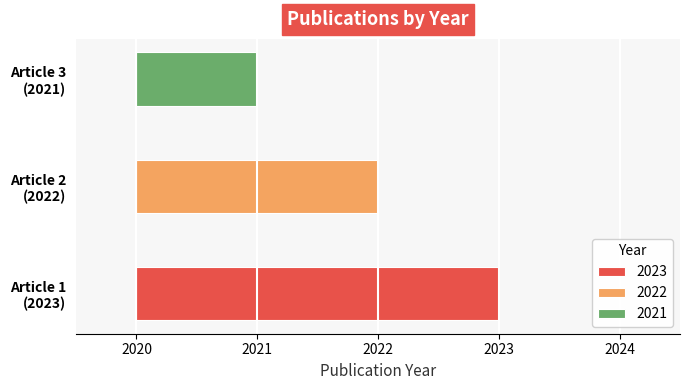

What value does the data have at 2022?

2022